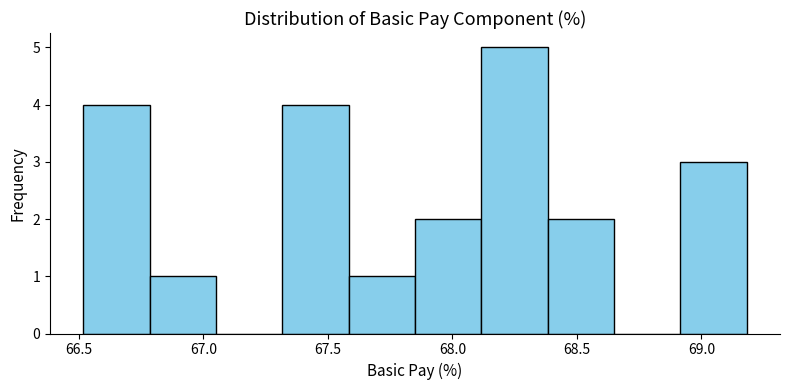

Which range on the x-axis has the tallest bar?

68.10 to 68.40